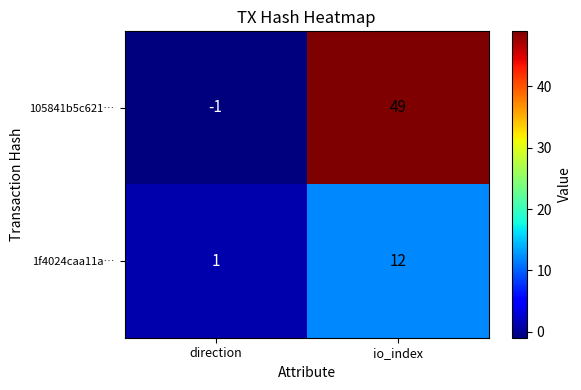

At which category is the sum across all series the highest?

io_index